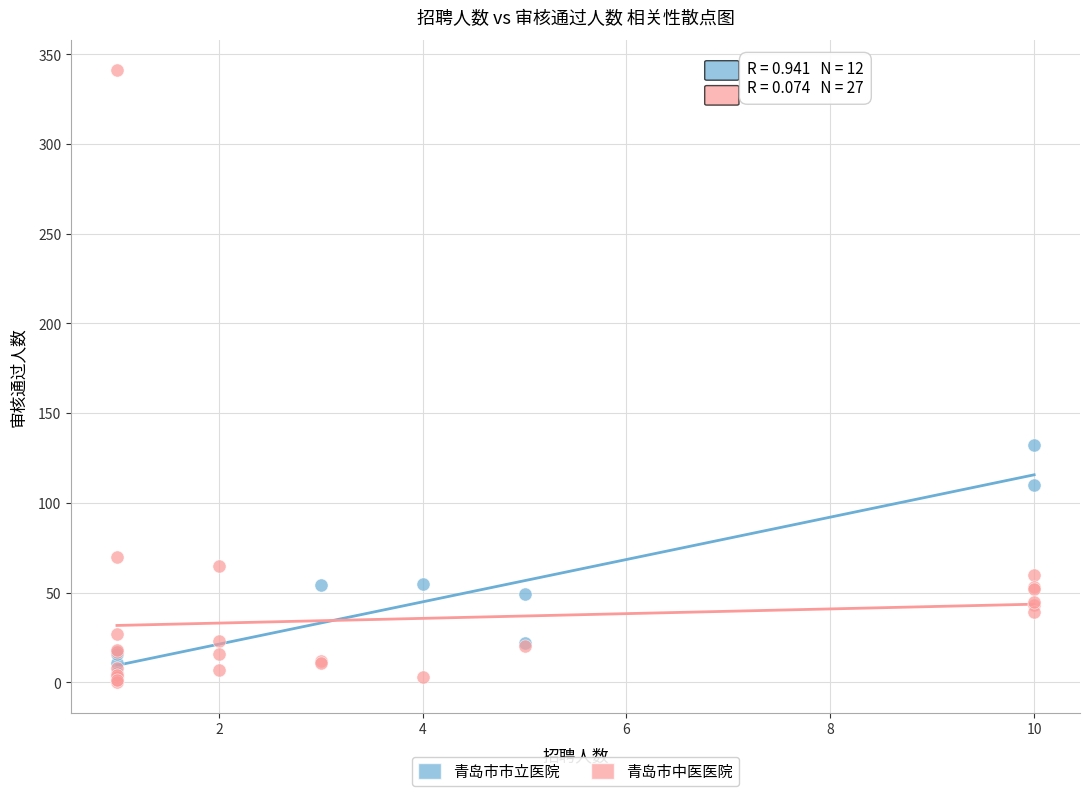

Which series has the widest spread of Y values?

青岛市中医医院